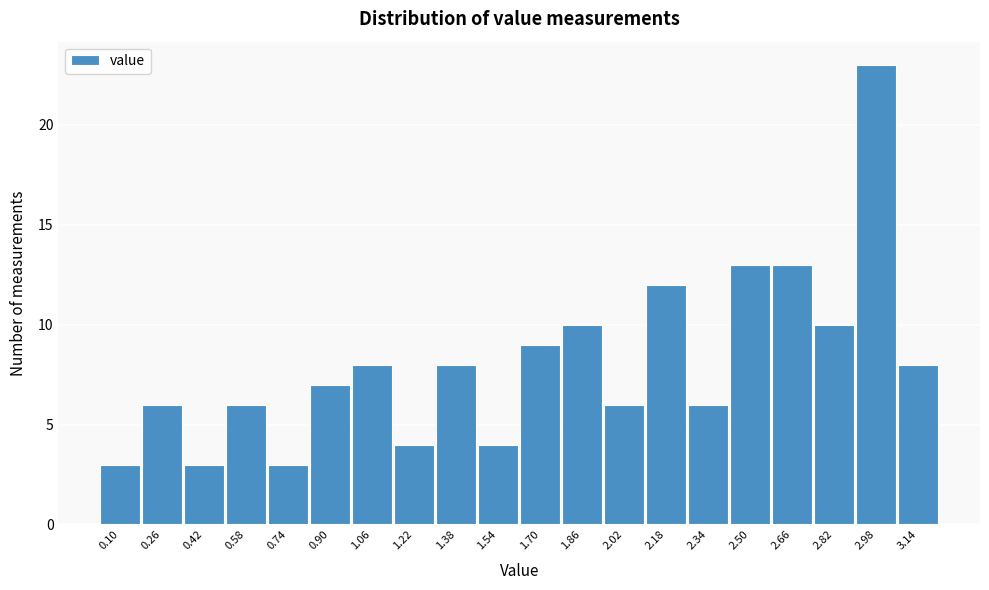

Reading left to right, transcribe all the data shown in this chart.

0.10=3	0.26=6	0.42=3	0.58=6	0.74=3	0.90=7	1.06=8	1.22=4	1.38=8	1.54=4	1.70=9	1.86=10	2.02=6	2.18=12	2.34=6	2.50=13	2.66=13	2.82=10	2.98=23	3.14=8